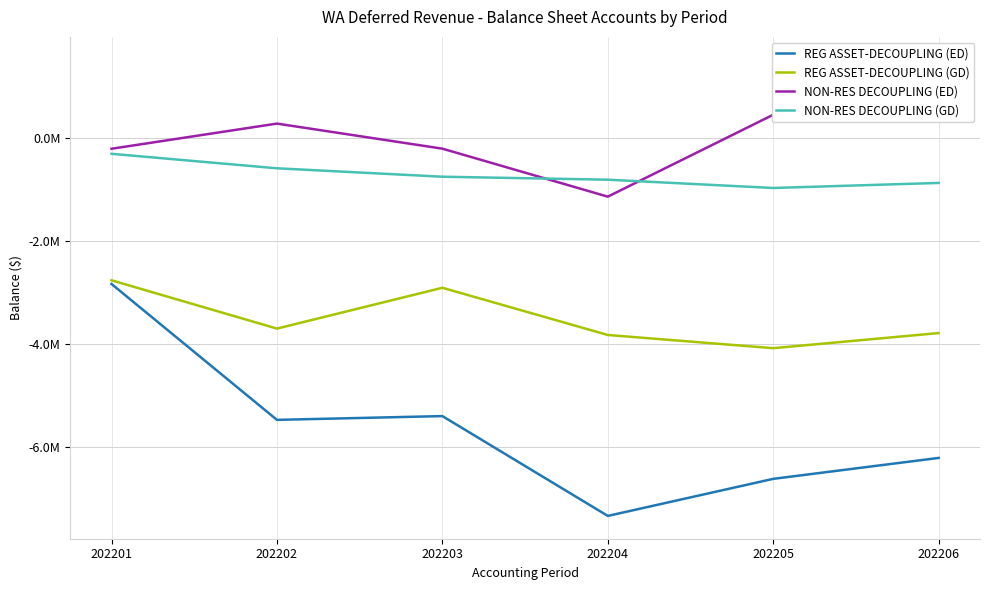

At how many categories does at least one series exceed 1342066?

1